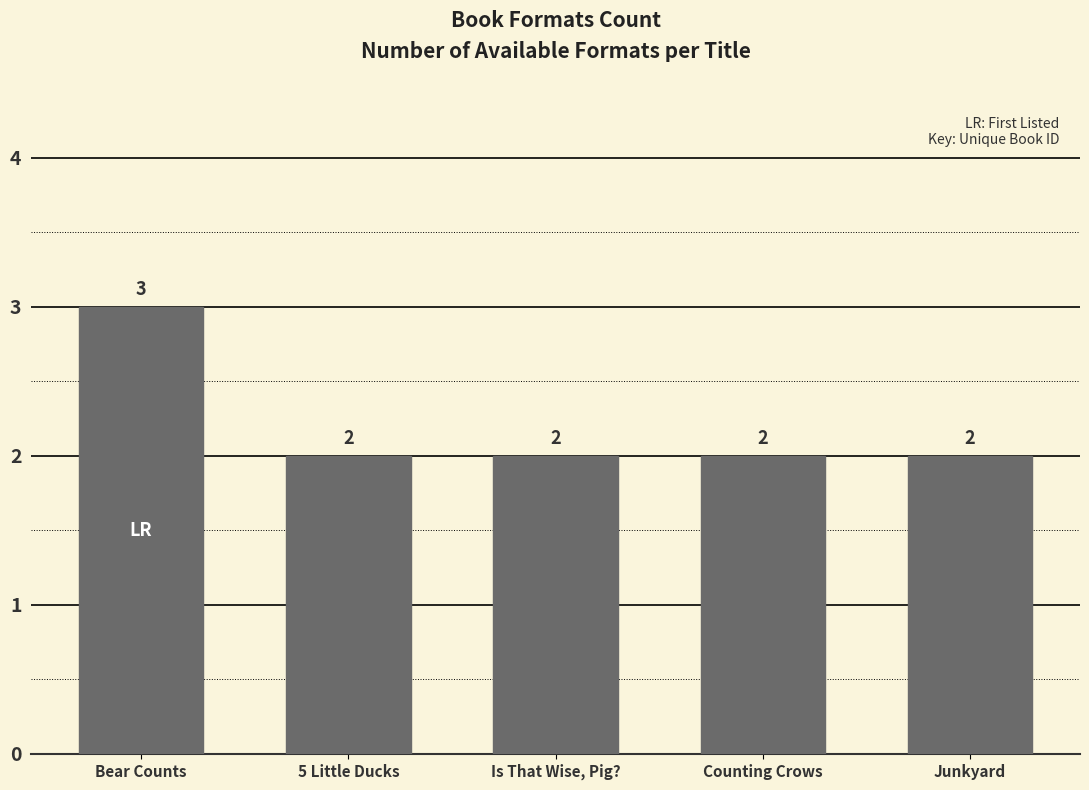

What is the difference between the maximum and minimum values?

1